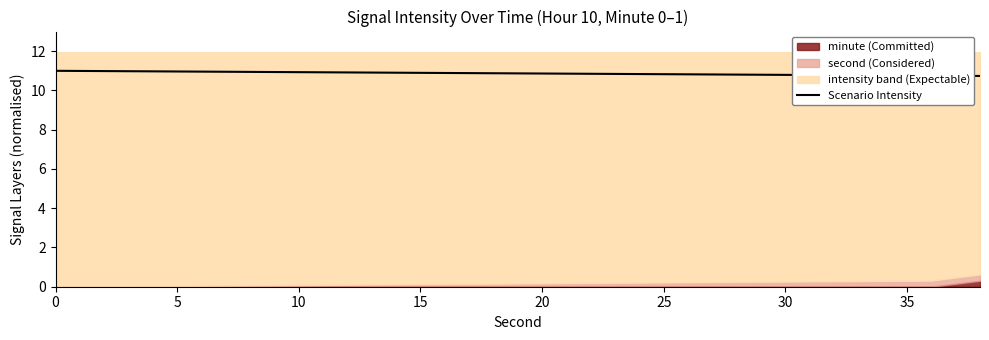

The value of Scenario Intensity at 20 is 3.9. True or false?

False